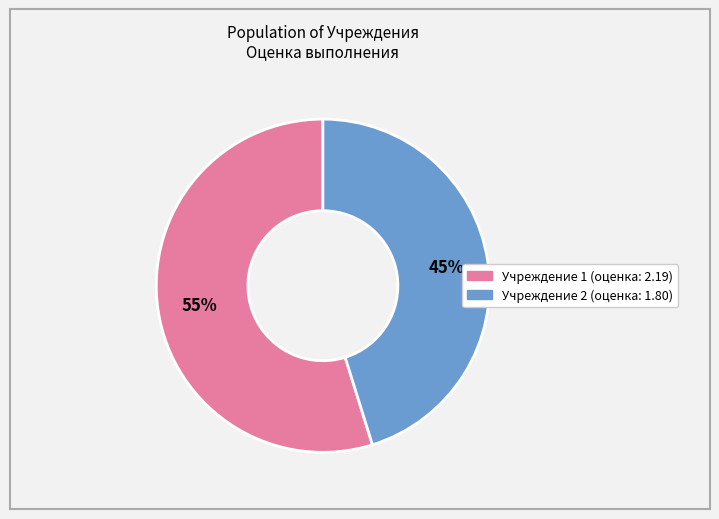

Does any single category account for the majority?

Yes